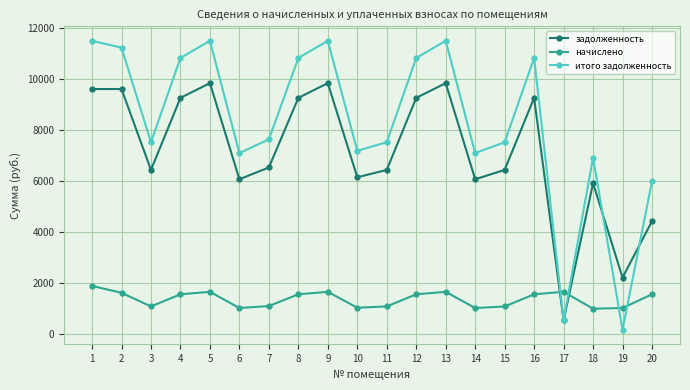

Between 1 and 15, which series saw the biggest shift?

итого задолженность